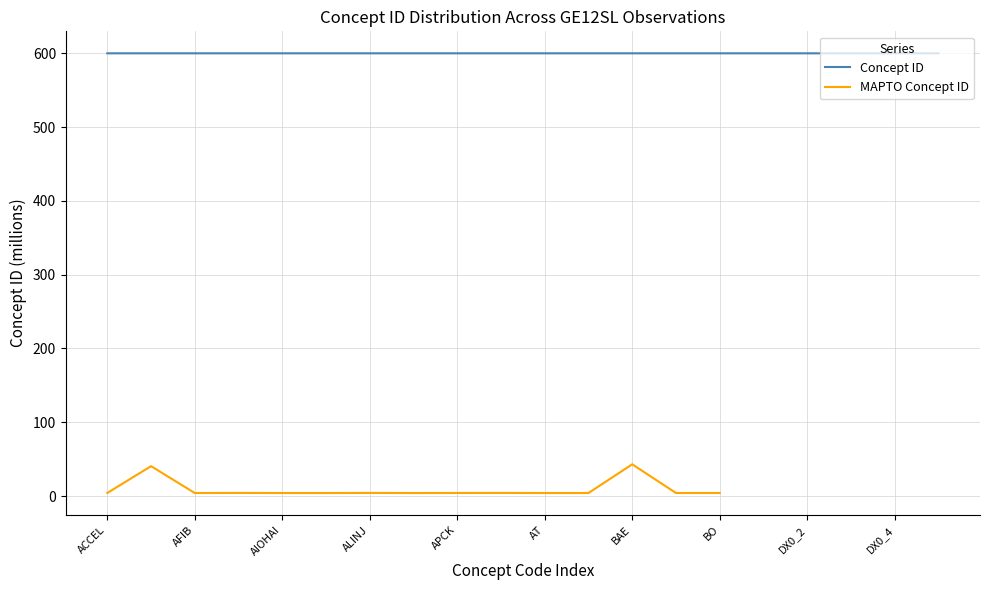

Is it true that Concept ID equals 600.0 at DX0_4?

True